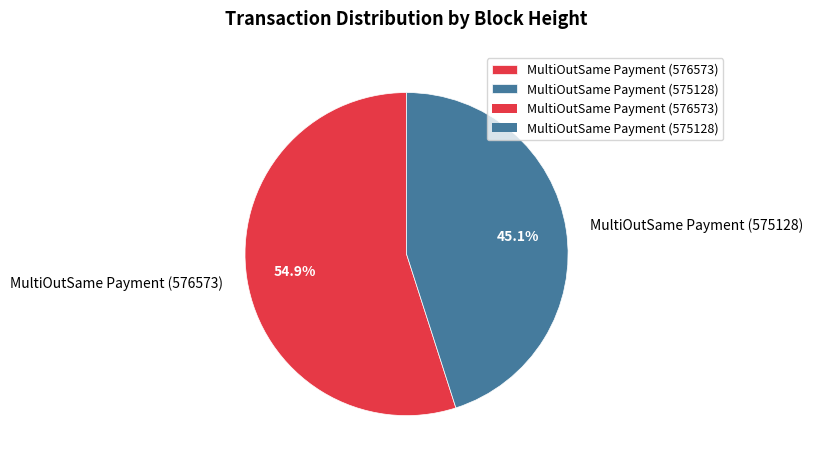

To the nearest percent, what is the combined percentage of MultiOutSame Payment (575128) and MultiOutSame Payment (576573)?

100%